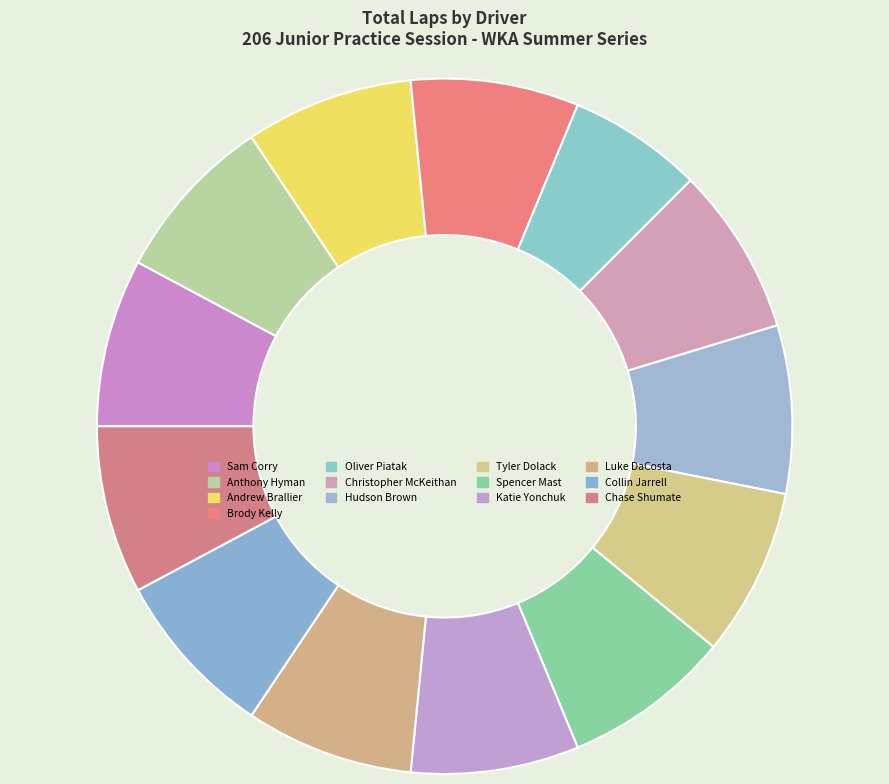

Between Tyler Dolack and Chase Shumate, which is larger?

Tyler Dolack